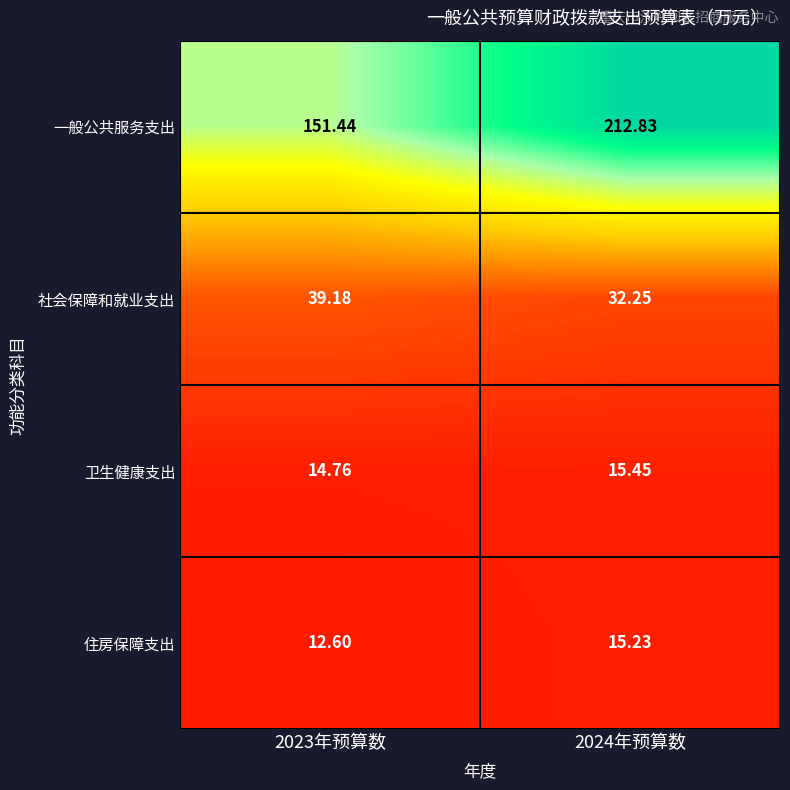

Which series has the widest spread of values?

一般公共服务支出